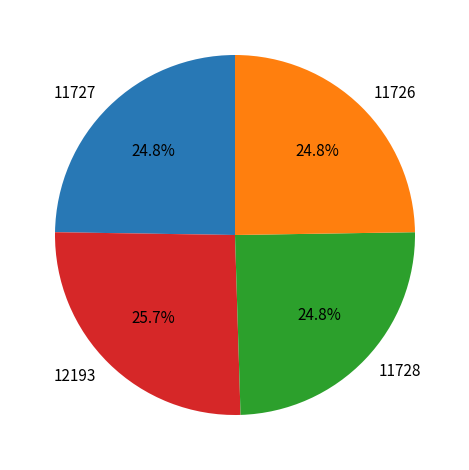

What percentage is NOT represented by 11728?

75.2%